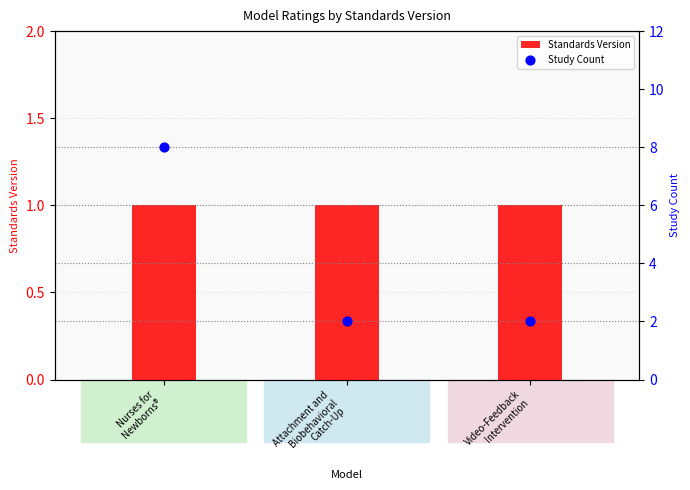

What is the total value across all series at Video-Feedback
Intervention?

3